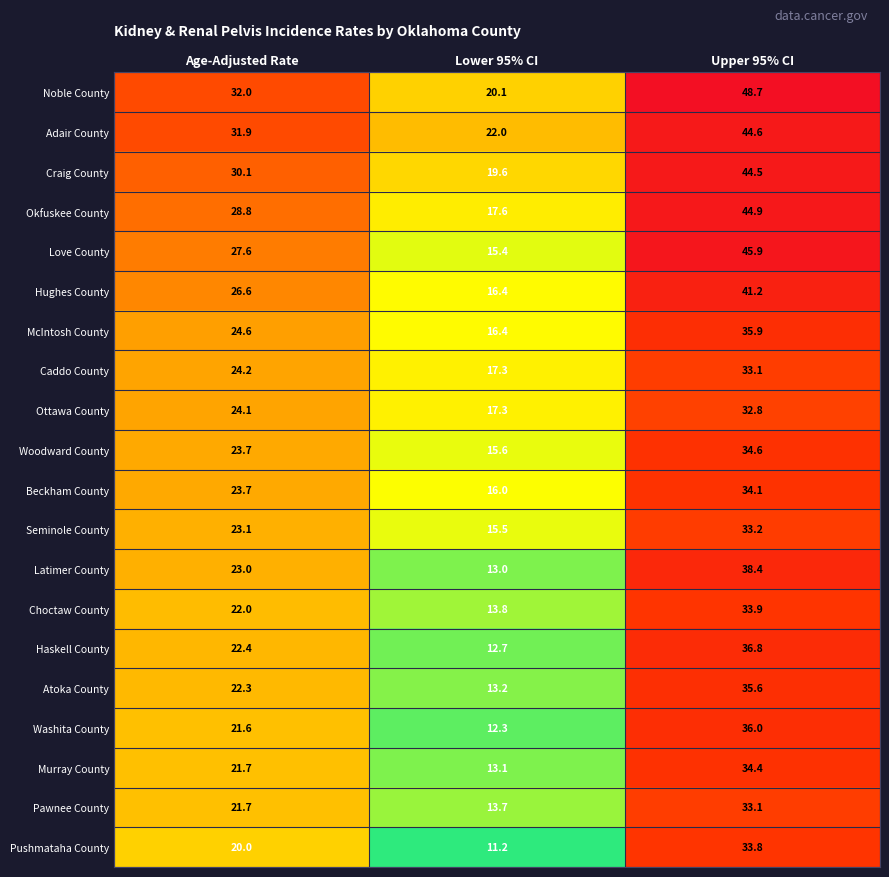

Which category has the highest value across all series?

Upper 95% CI